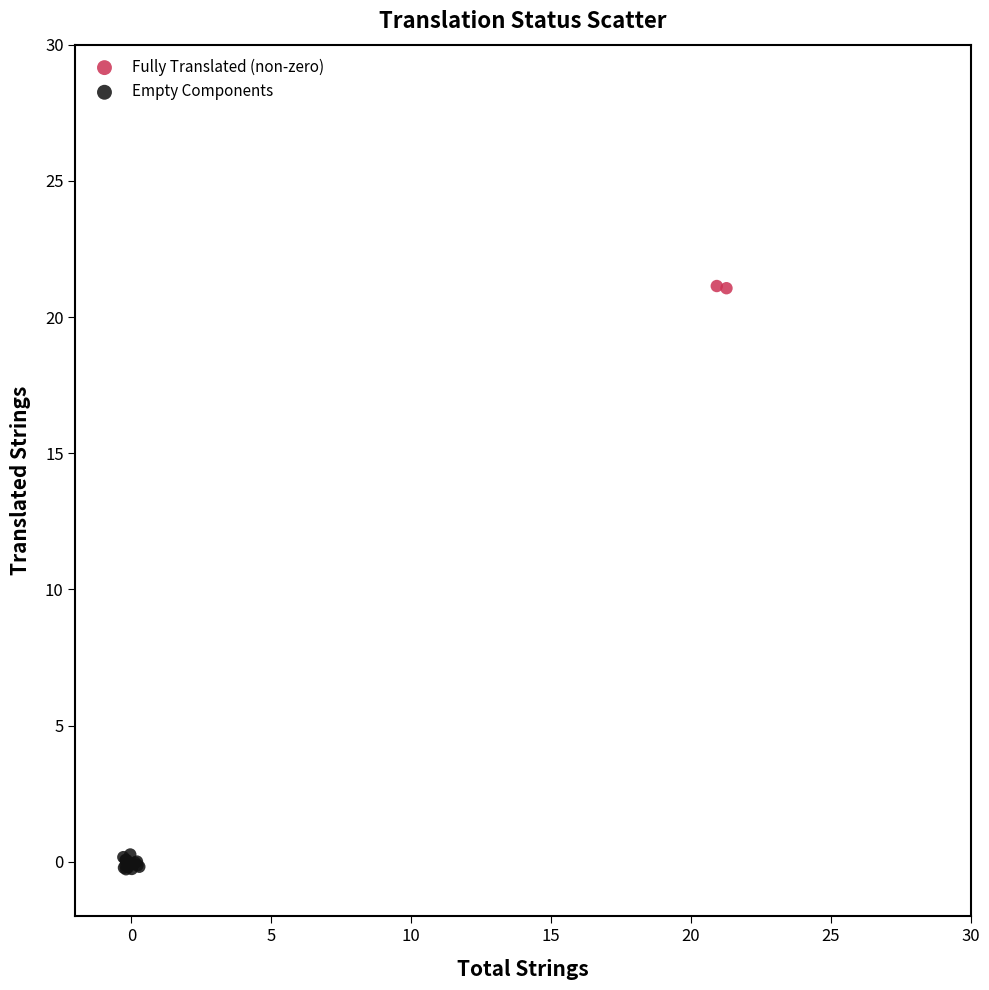

Which series reaches the minimum Y coordinate?

Empty Components